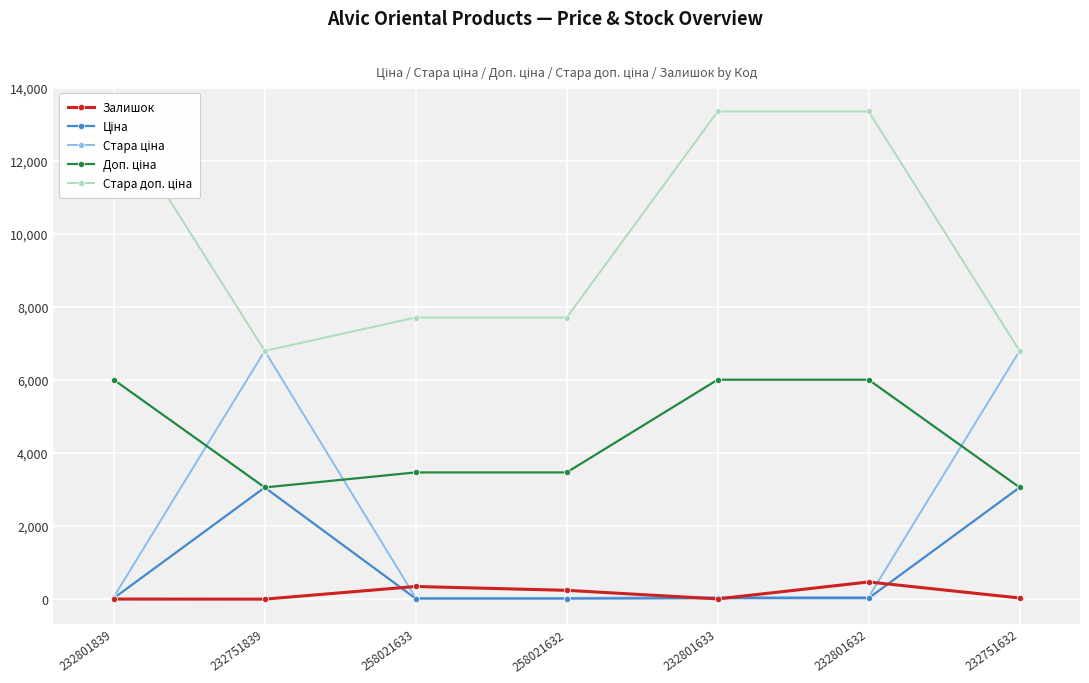

At which category is the sum across all series the highest?

232801632